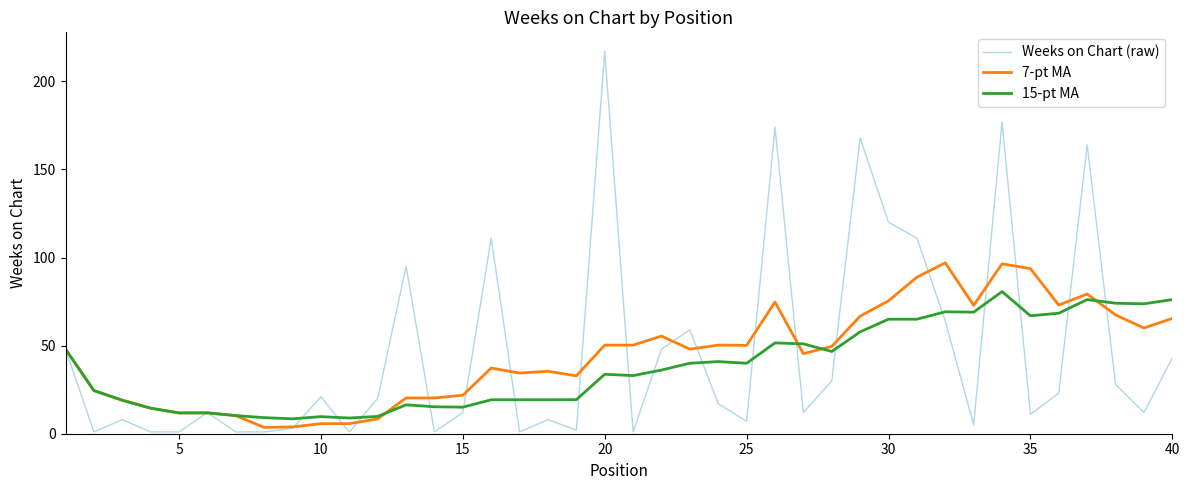

What is the maximum value for Weeks on Chart (raw)?

217.0